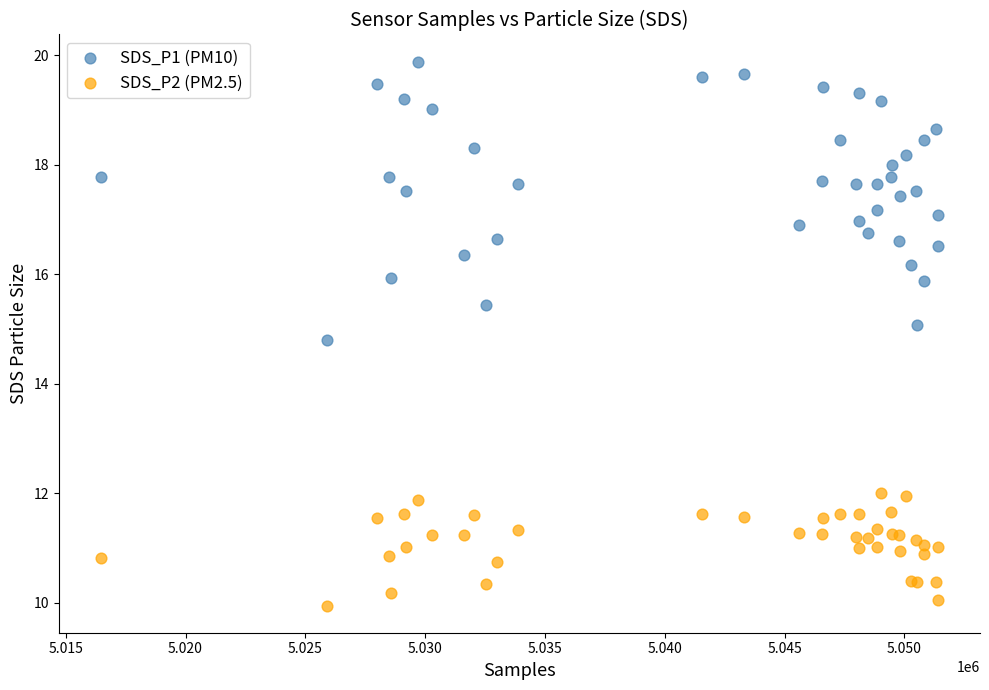

What are all the series names shown in the legend?

SDS_P1 (PM10), SDS_P2 (PM2.5)